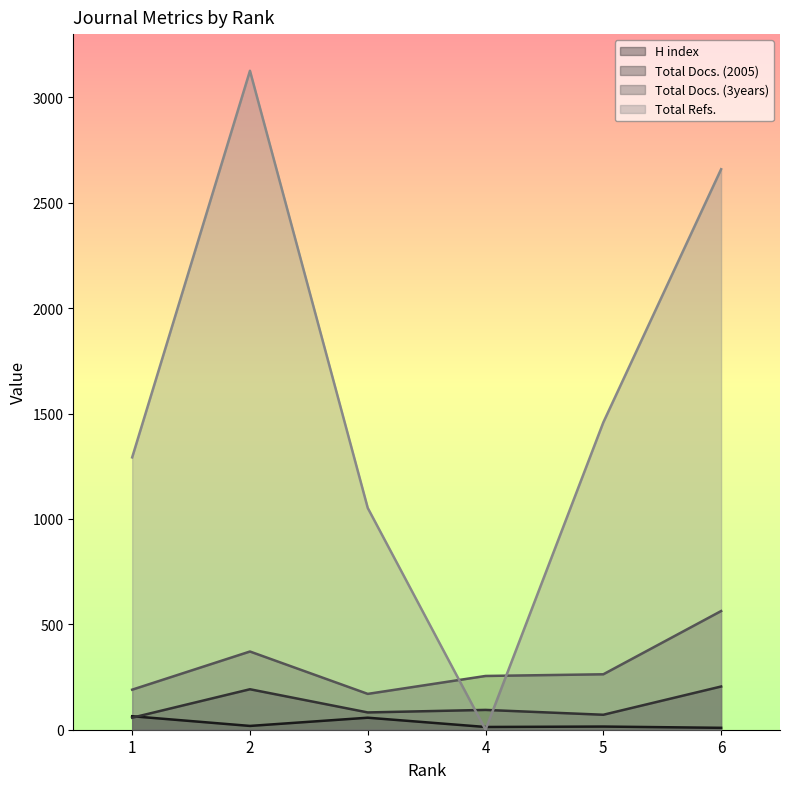

The value of Total Refs. at 2 is 3126. True or false?

True